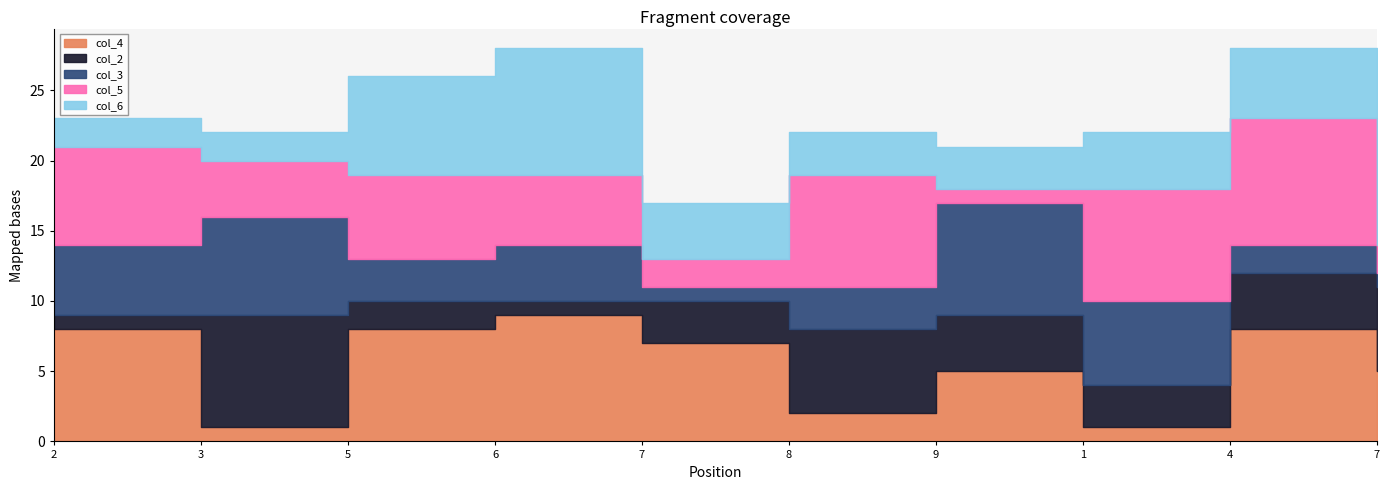

What is the difference between the col_3 values at 9 and 7?

7